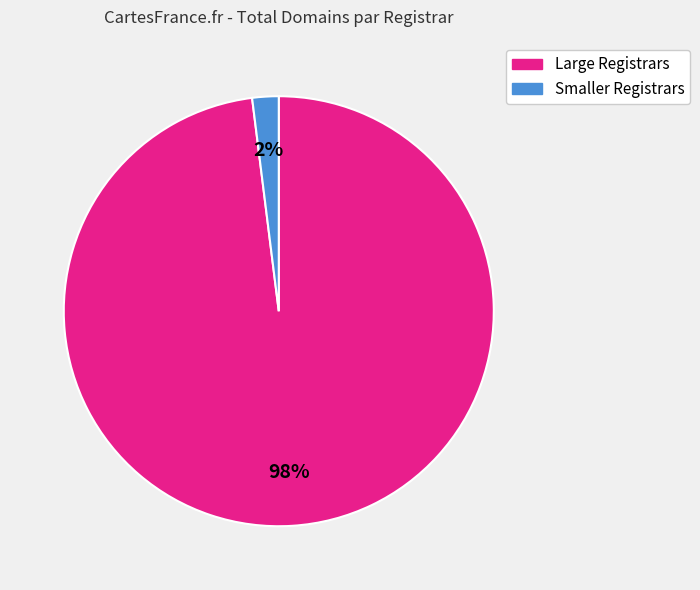

To the nearest percent, what is the average slice percentage?

50%